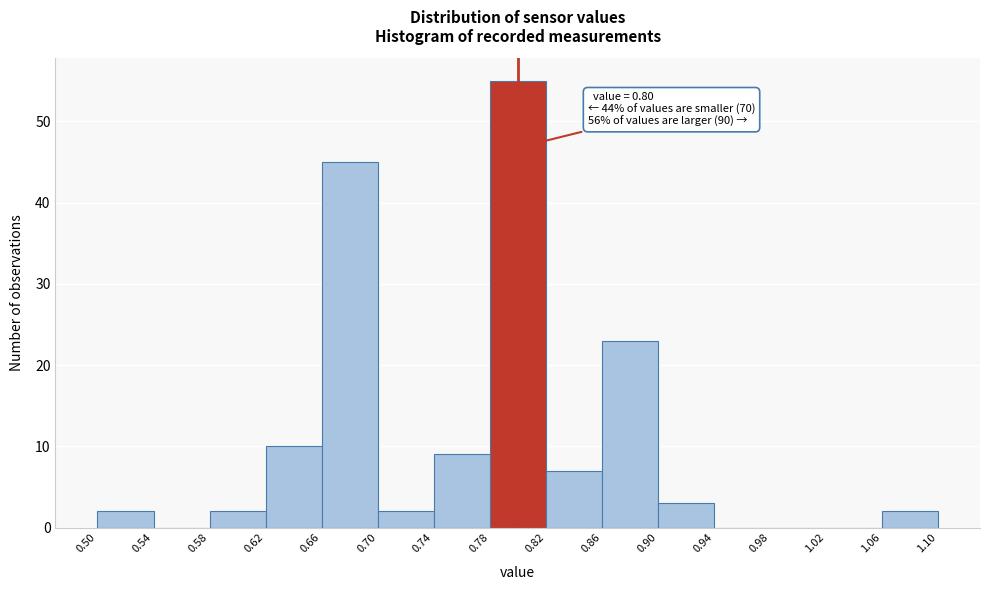

Which range on the x-axis has the tallest bar?

0.78 to 0.82